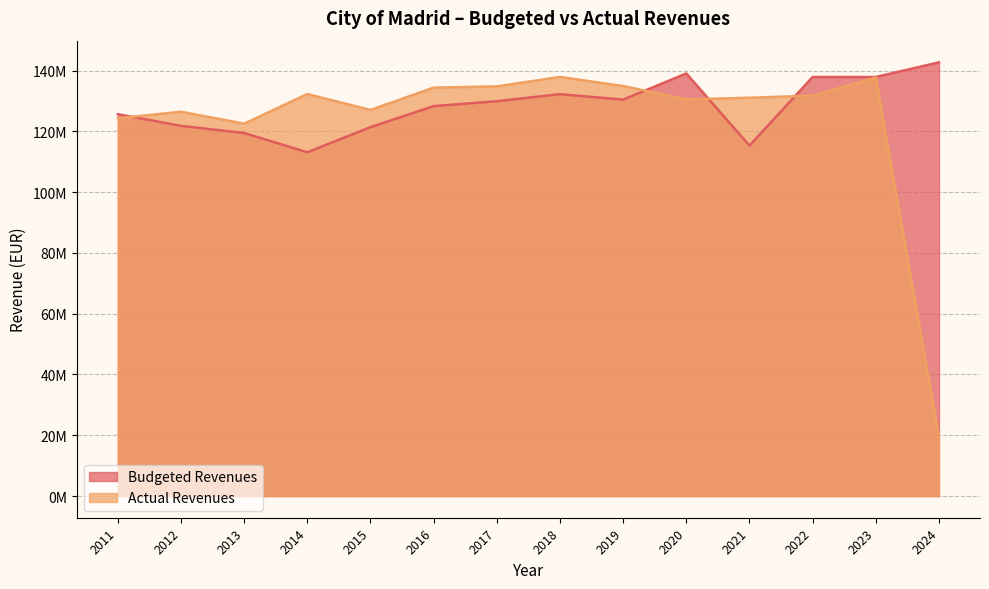

In Actual Revenues, how many points are lower than both neighbors (excluding endpoints)?

3